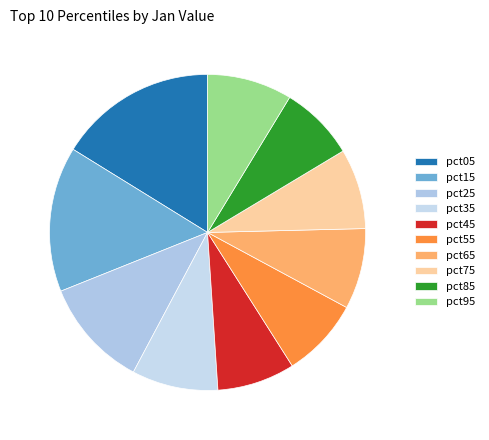

What percentage do pct45 and pct85 together represent?

15.6%